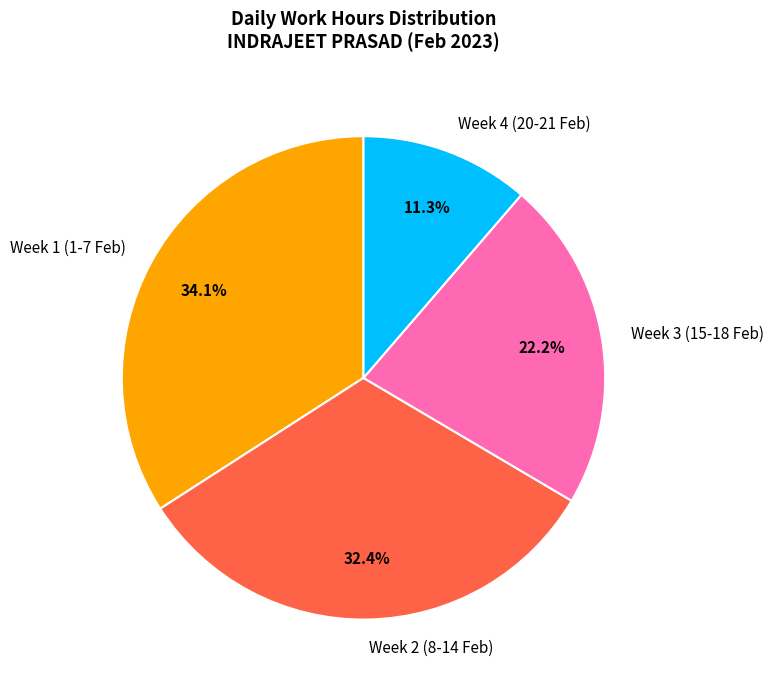

Rank the categories by value from highest to lowest.

Week 1 (1-7 Feb), Week 2 (8-14 Feb), Week 3 (15-18 Feb), Week 4 (20-21 Feb)